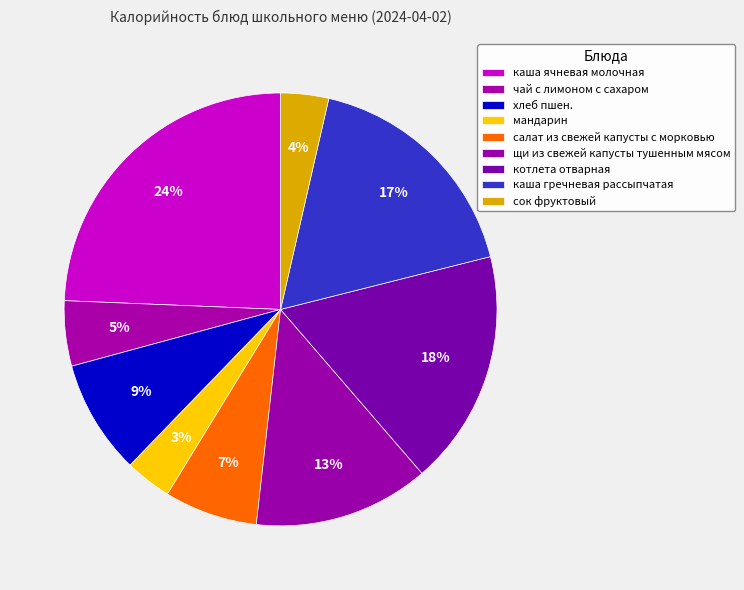

What percentage is NOT represented by каша гречневая рассыпчатая?

82.5%